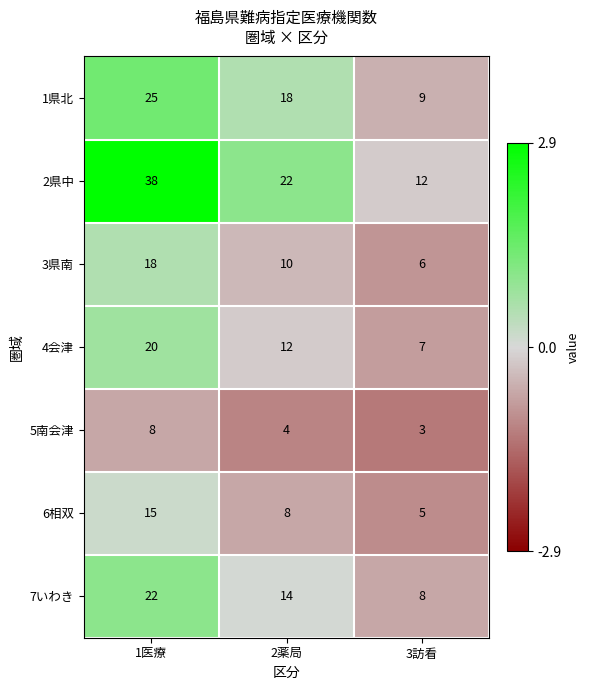

Count the number of data series in this chart.

7